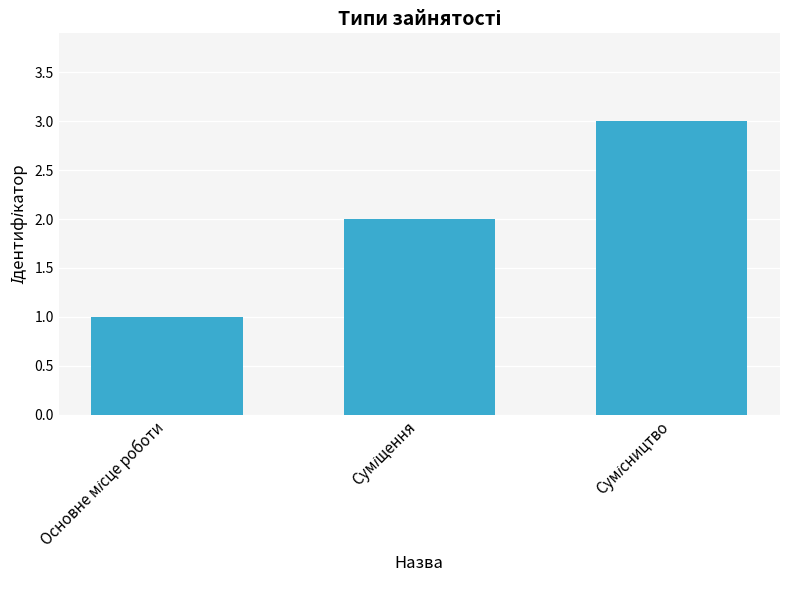

What is the maximum value shown in the chart?

3